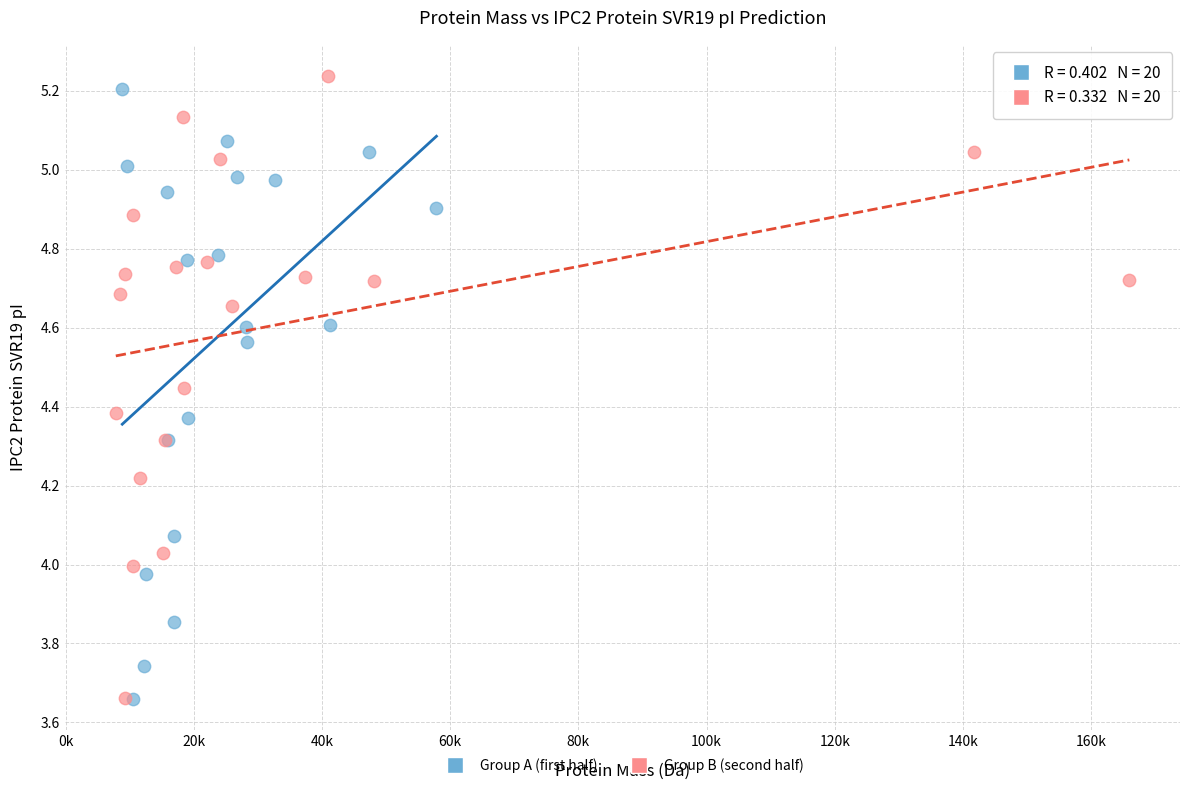

What are all the series names shown in the legend?

Group A (first half), Group B (second half)